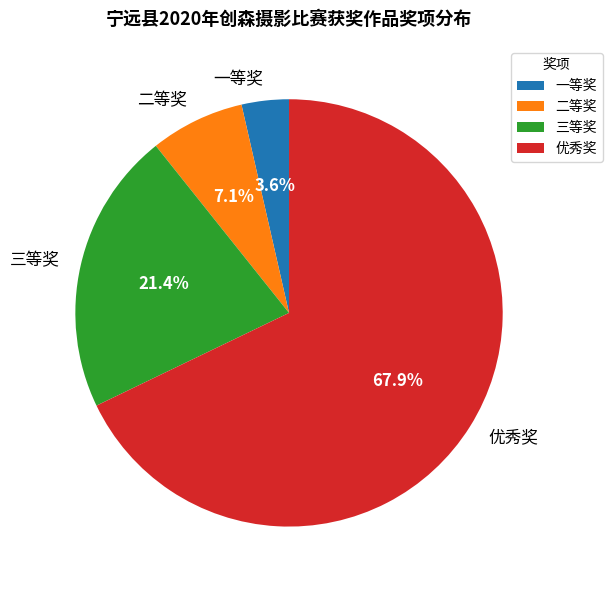

How many segments does this pie chart have?

4